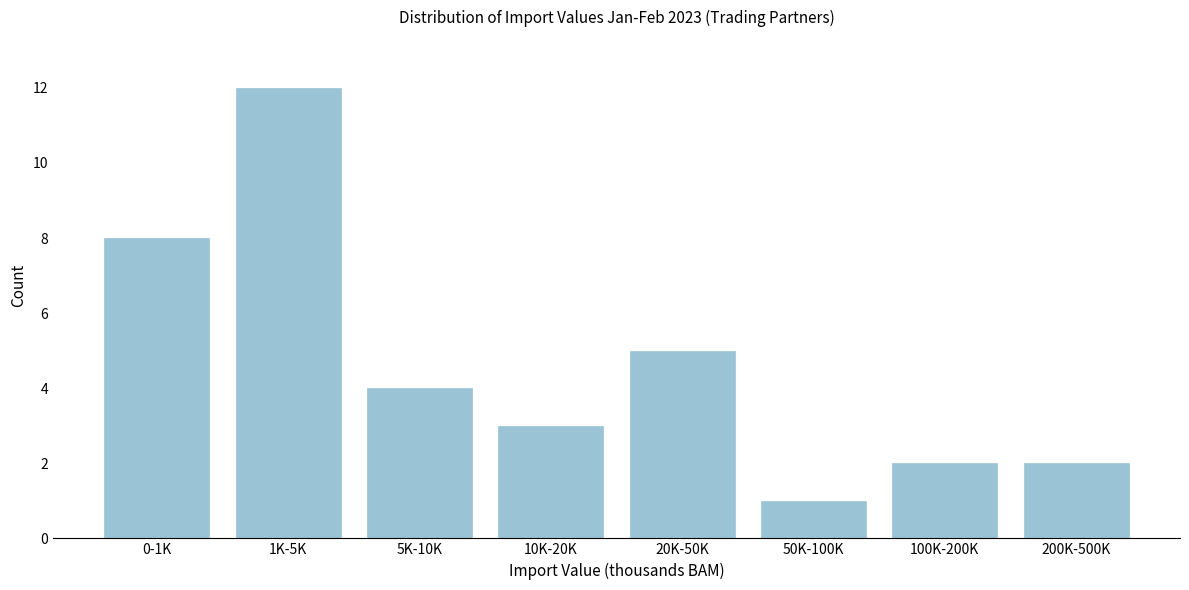

Reading right to left, list all the values displayed in this chart.

2	2	1	5	3	4	12	8